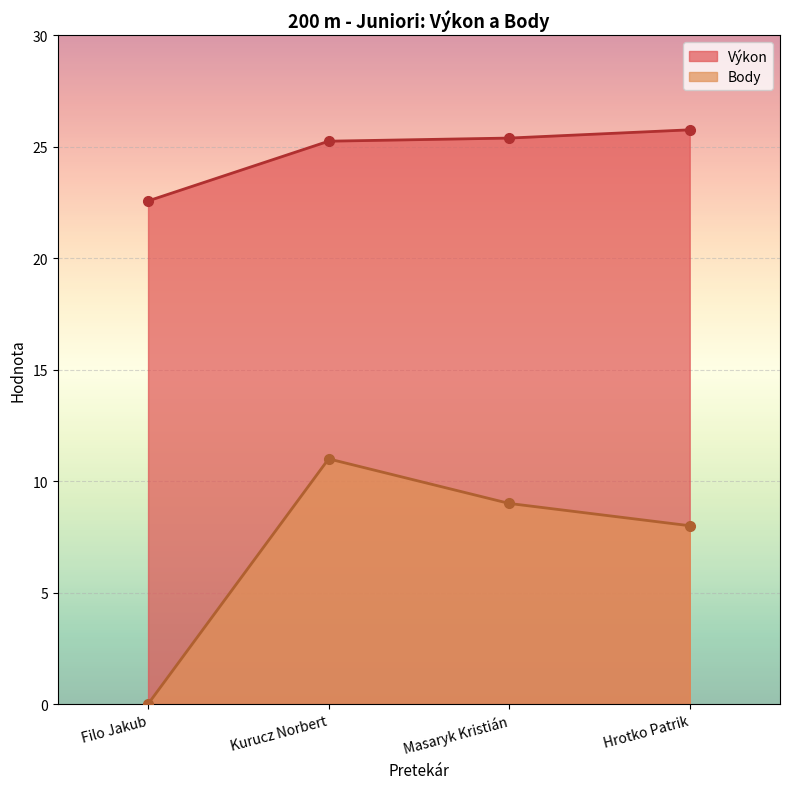

Does the chart display data point markers on the line(s)?

Yes